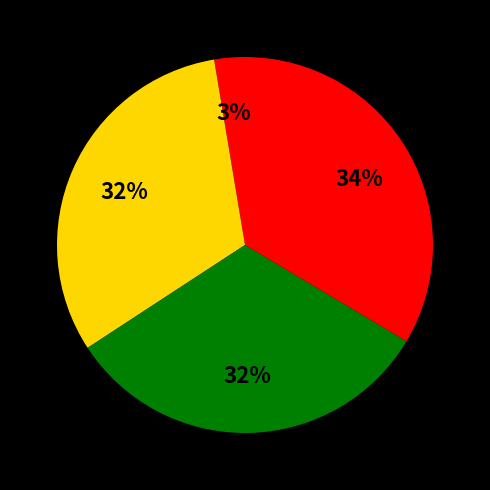

What is the largest slice in the pie chart?

Malawi Government